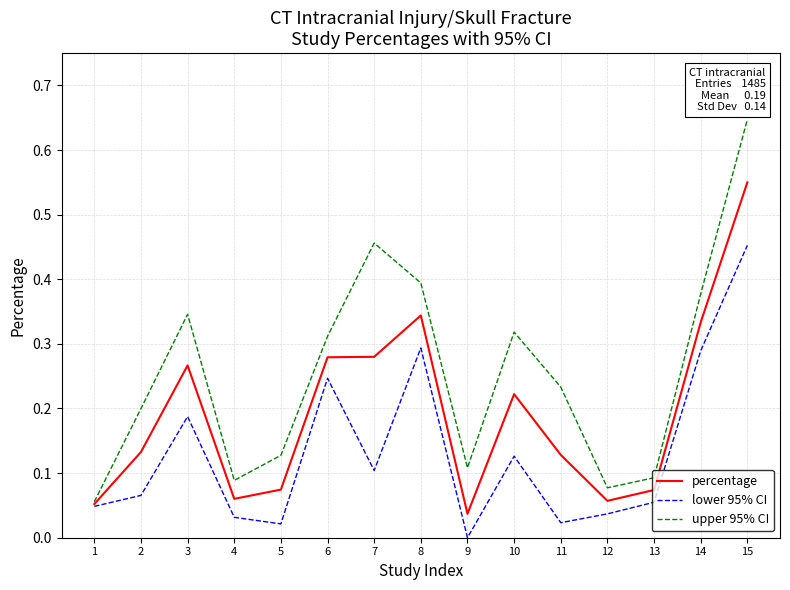

True or false: upper 95% CI and lower 95% CI cross at least once.

False